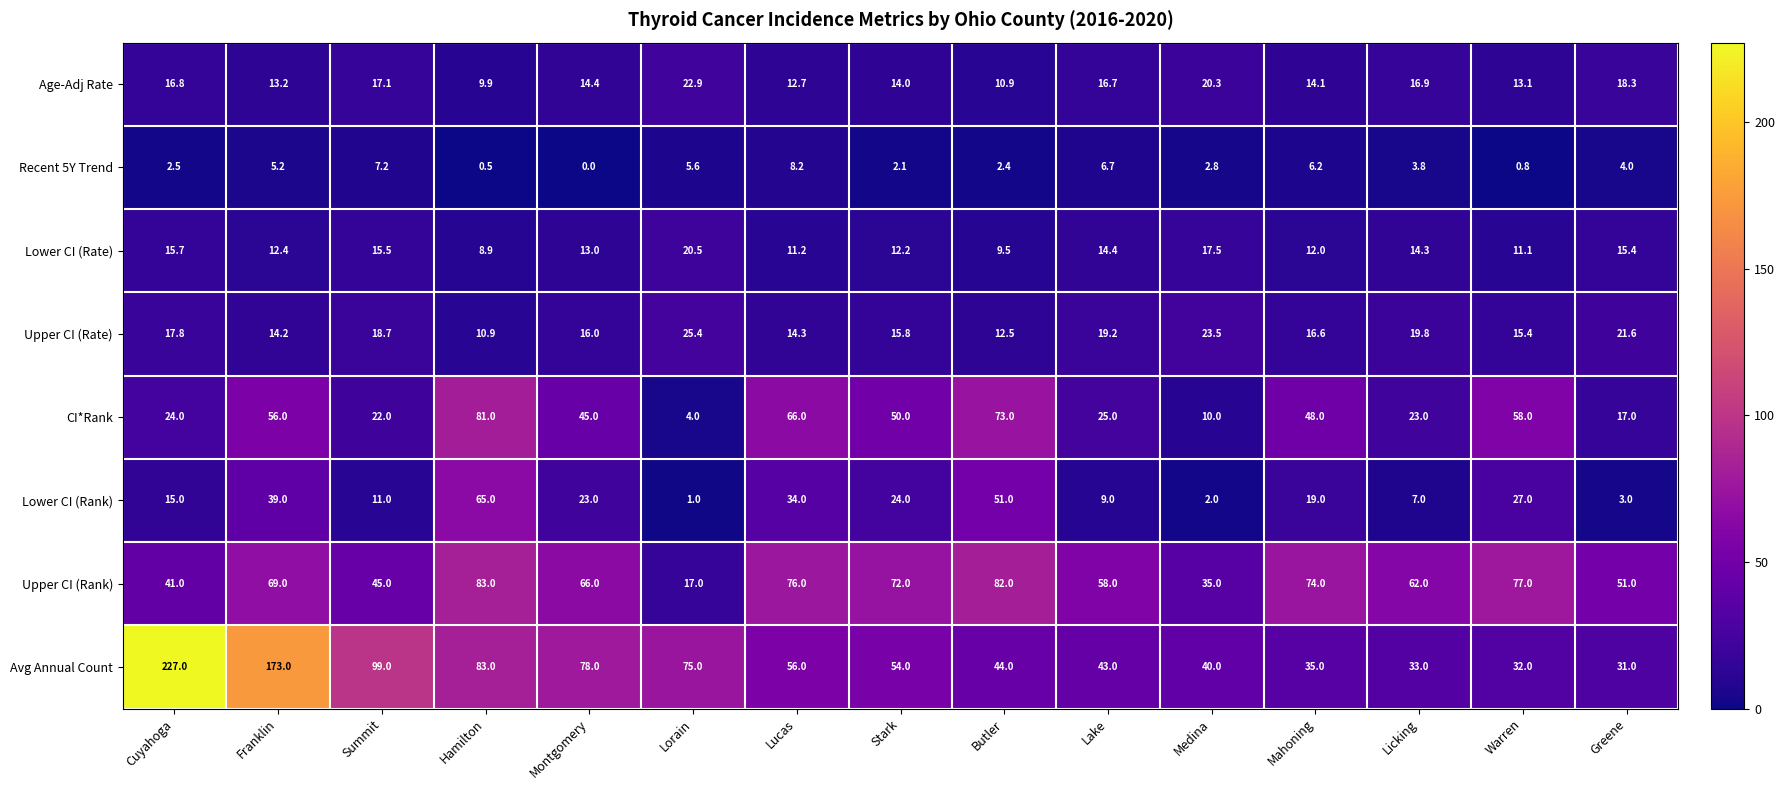

What is the sum of all Upper CI (Rate) values?

261.7